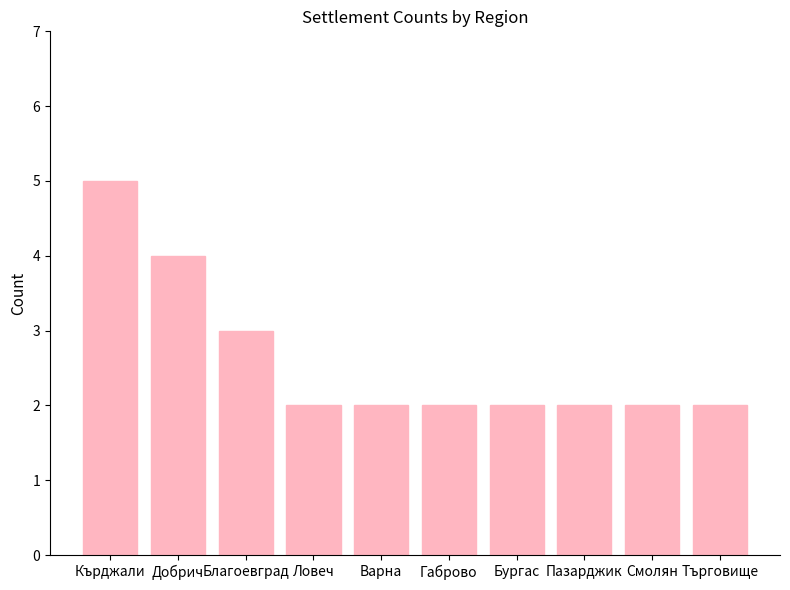

Reading left to right, transcribe all the data shown in this chart.

Кърджали=5	Добрич=4	Благоевград=3	Ловеч=2	Варна=2	Габрово=2	Бургас=2	Пазарджик=2	Смолян=2	Търговище=2